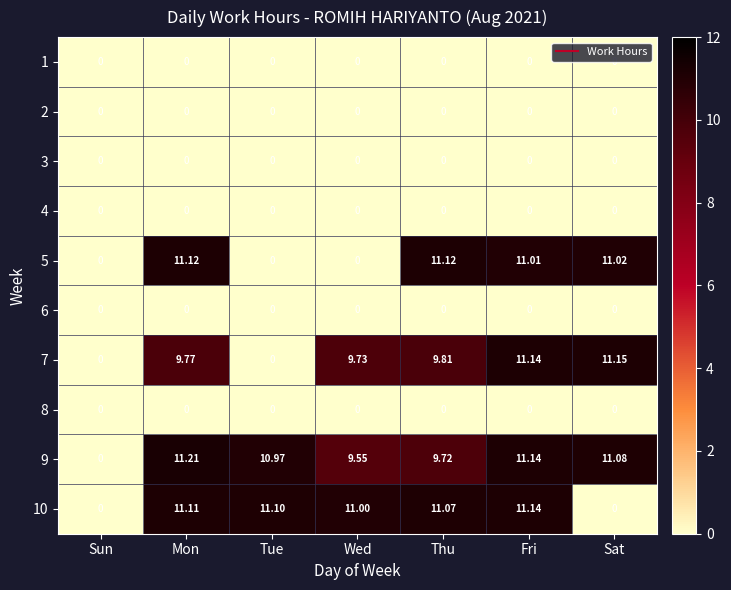

Which label corresponds to the largest value in the chart?

Mon